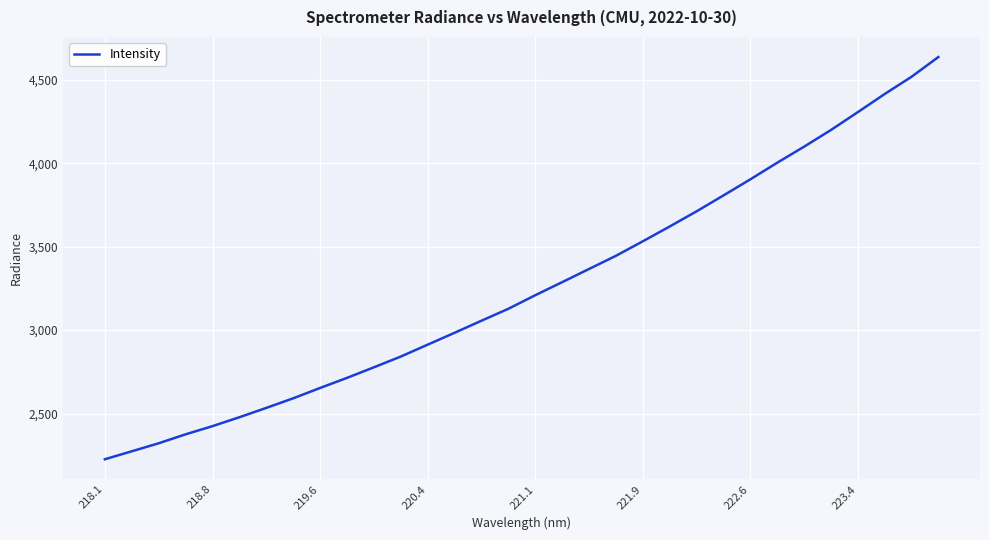

What is the sum of all values?

104361.2